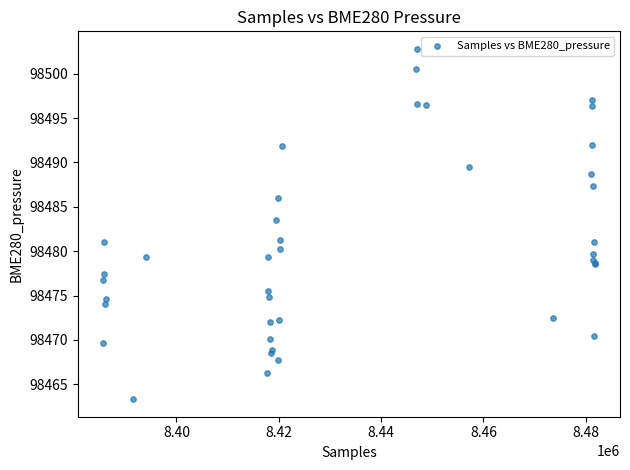

What Y value in the scatter plot is closest to 98483?

98483.5